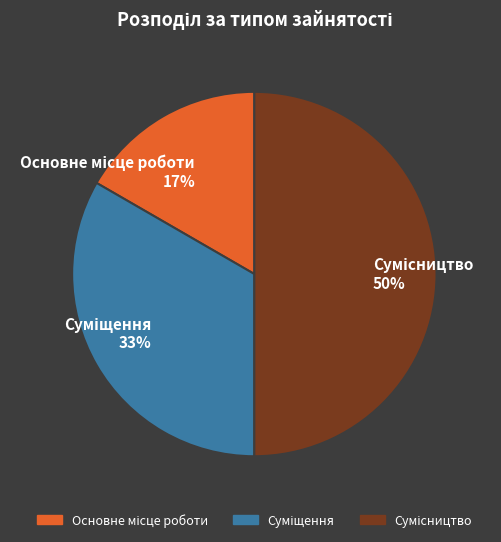

To the nearest percent, what is the average slice percentage?

33%